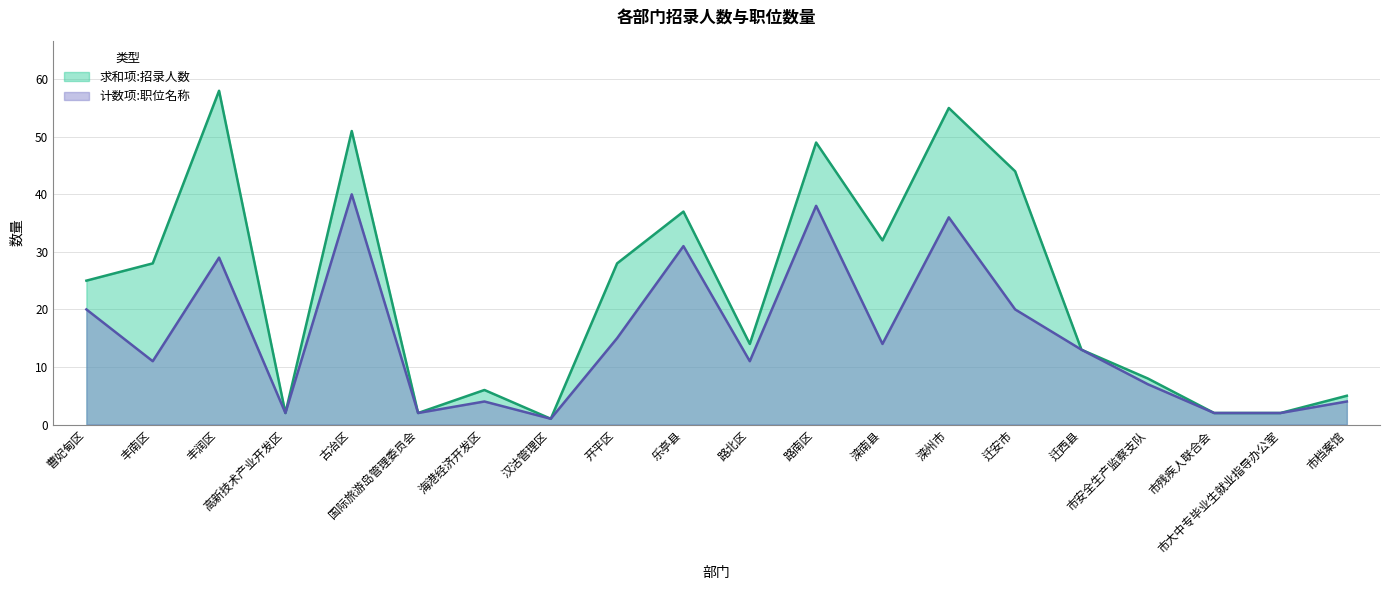

Which series has the largest total across all categories?

求和项:招录人数